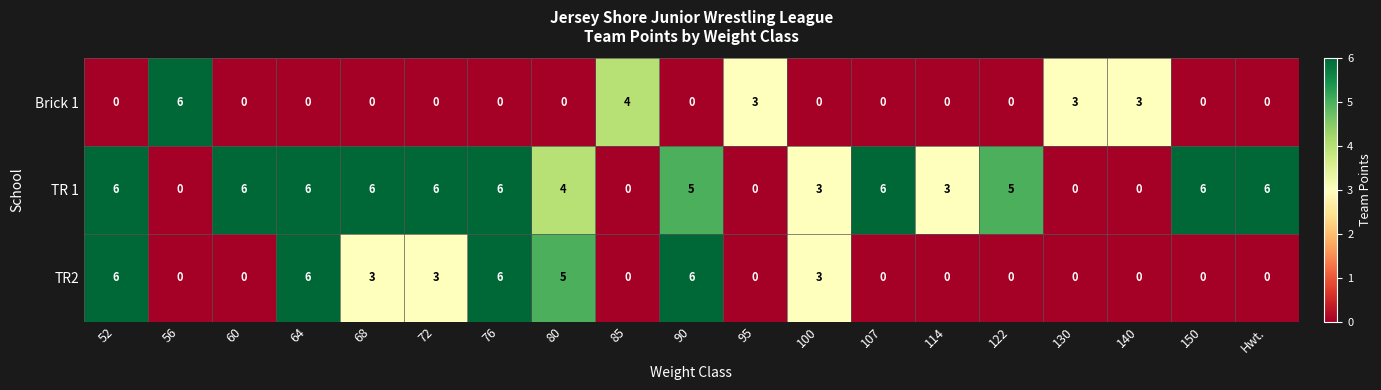

What is the sum of the TR 1 values at 52 and 56?

6